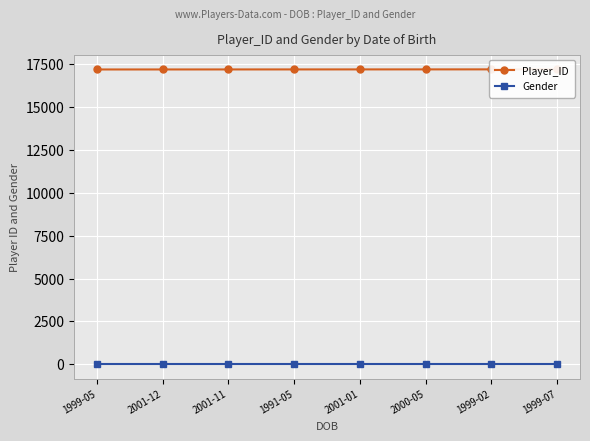

True or false: Player_ID and Gender intersect in this chart.

False